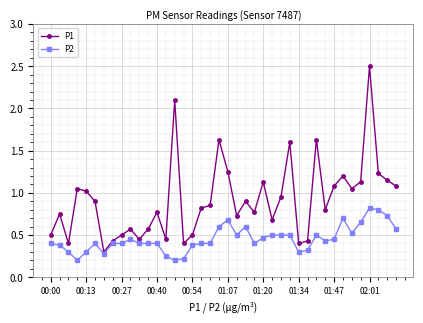

List the series in order of their peak value, lowest first.

P2, P1